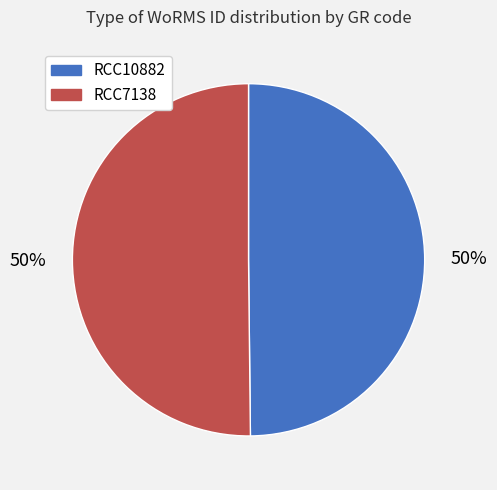

How many segments does this pie chart have?

2